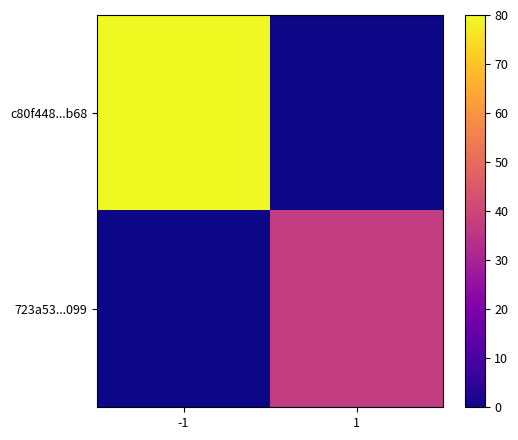

What is the greatest value displayed?

80